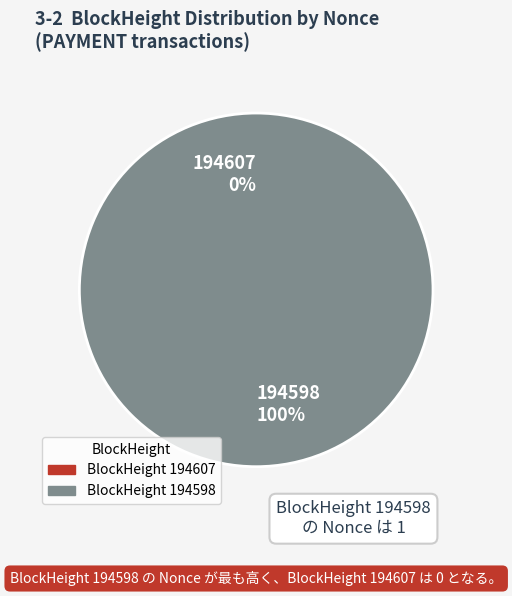

Which has a higher value, 194598 or 194607?

194598